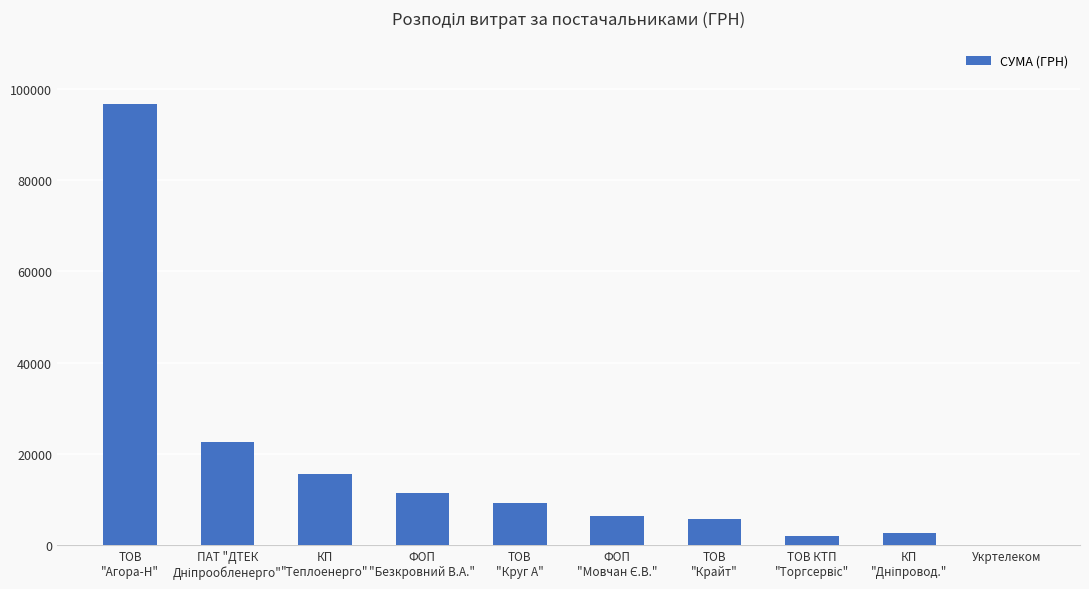

What is the sum of all values?

172696.1